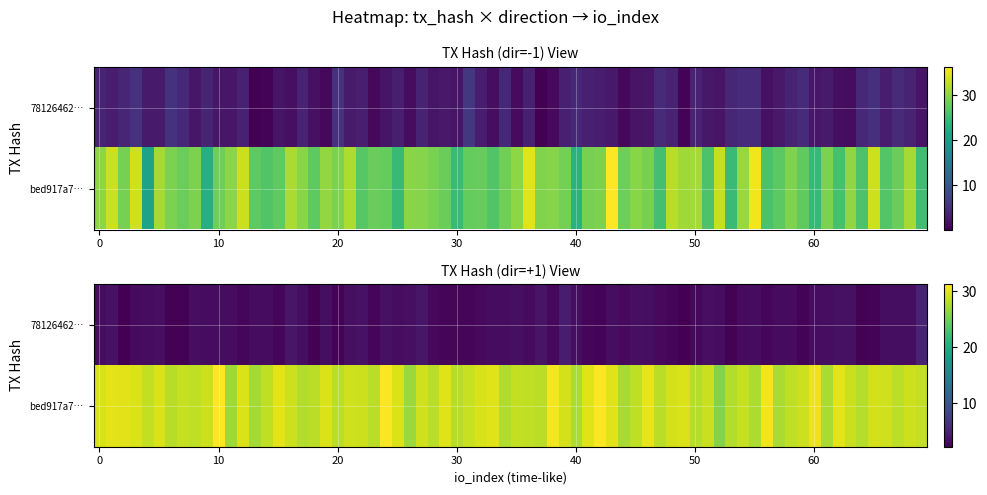

True or false: bed917a7561eaebd5c1c50f0326c0c0d727a70c has a value of 29 at io_index.

True